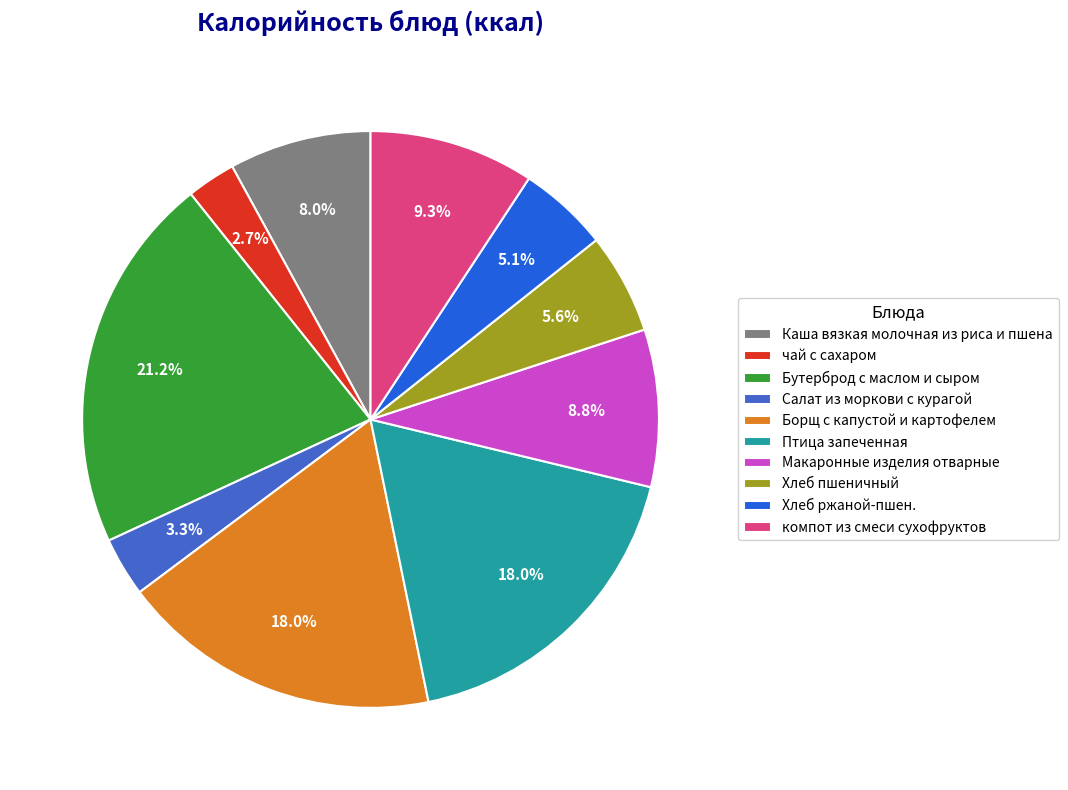

Is it true that Салат из моркови с курагой is 3% of the pie?

True